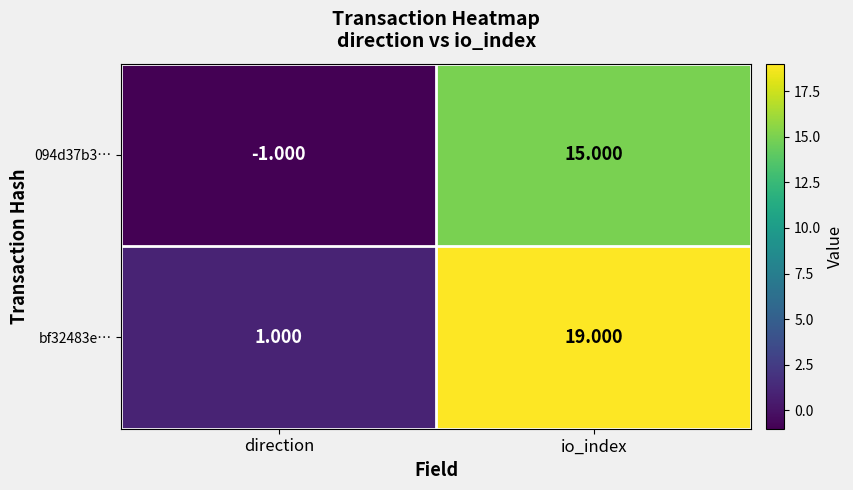

Rank the categories by bf32483e… value from highest to lowest.

io_index, direction